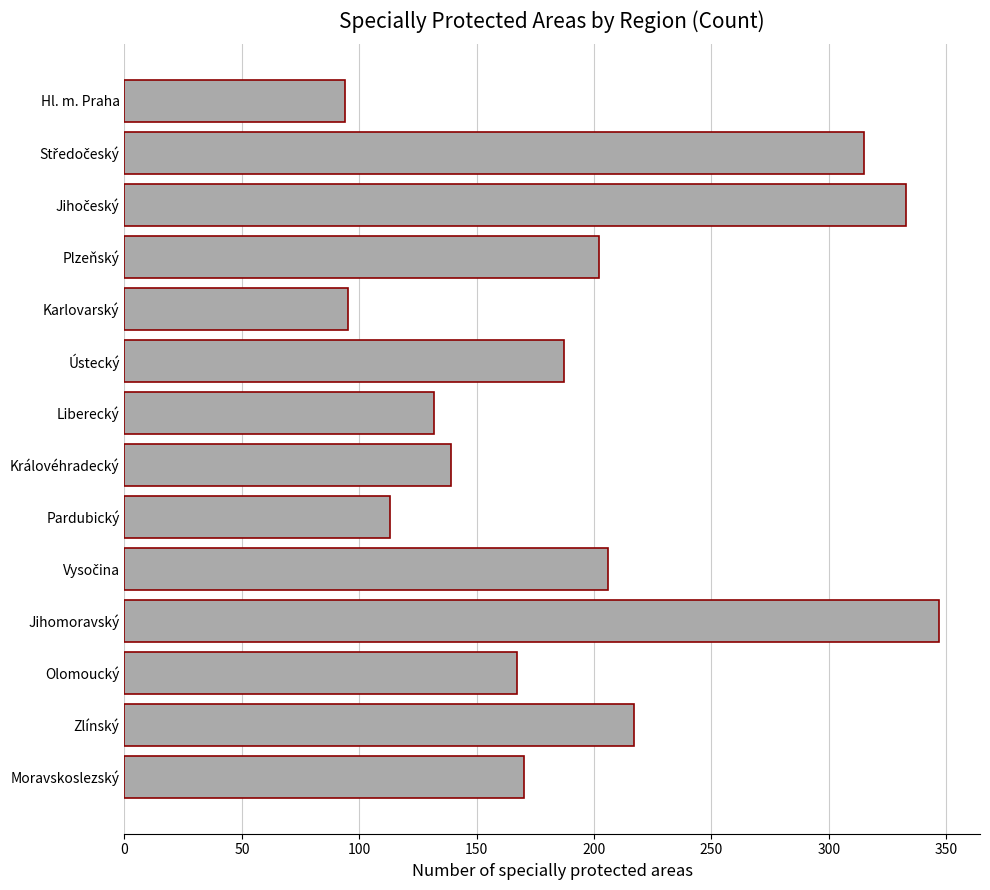

What is the approximate value at Plzeňský?

202